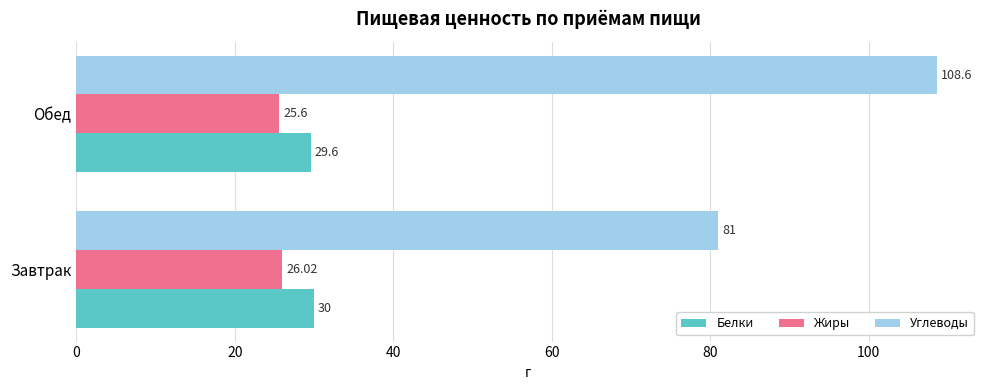

How many distinct data groups are displayed?

3